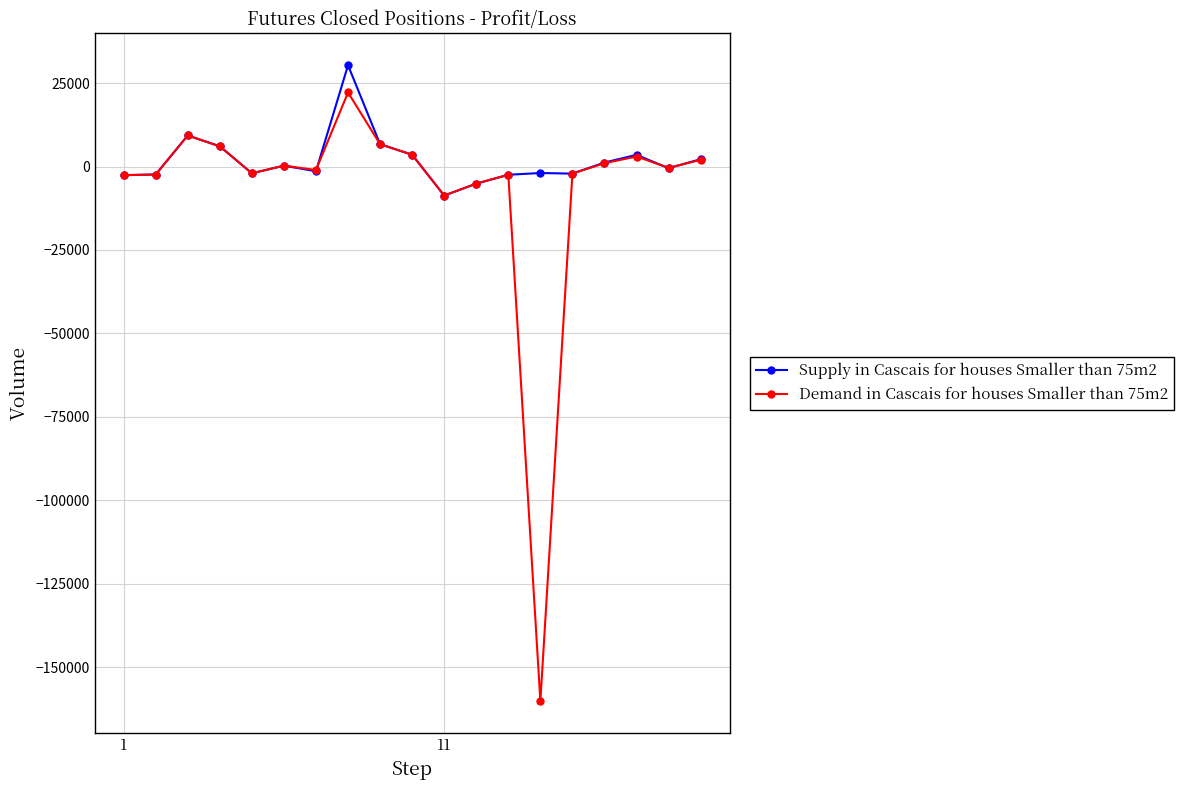

What is the average value of the Demand in Cascais for houses Smaller than 75m2 series?

-7002.2